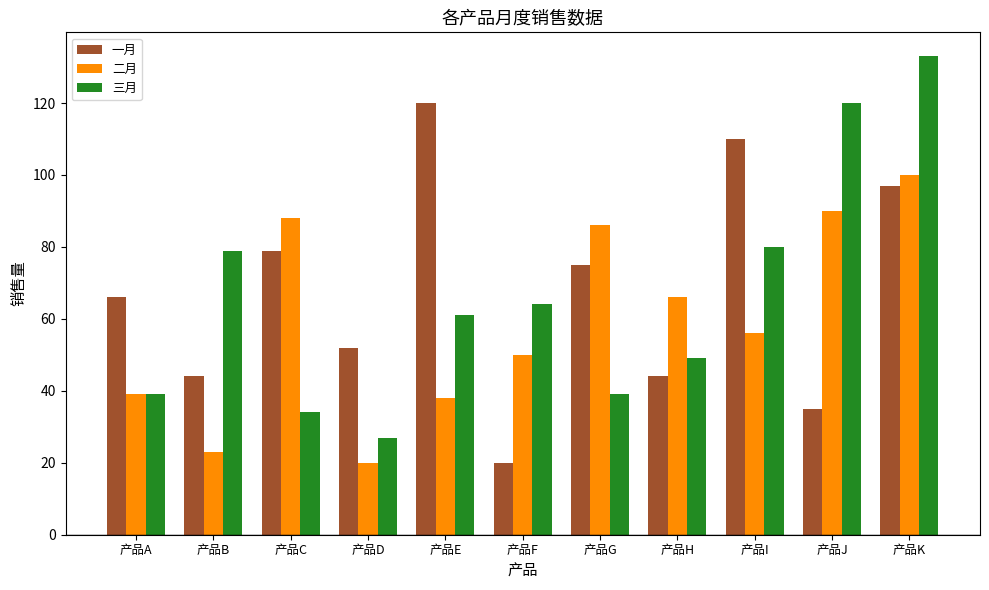

What is the minimum value shown in the chart?

20